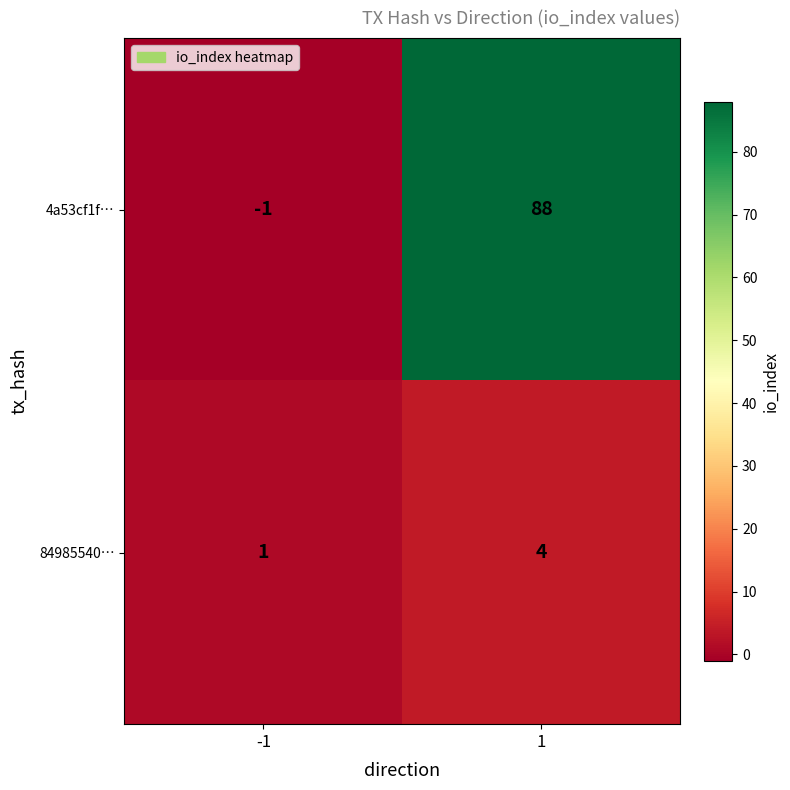

The 4a53cf1f… series shows 118 at 1. True or false?

False